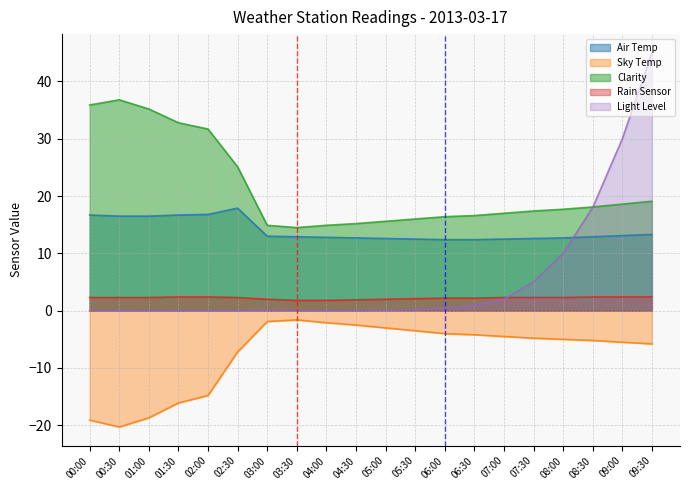

True or false: Sky Temp and Clarity intersect in this chart.

False